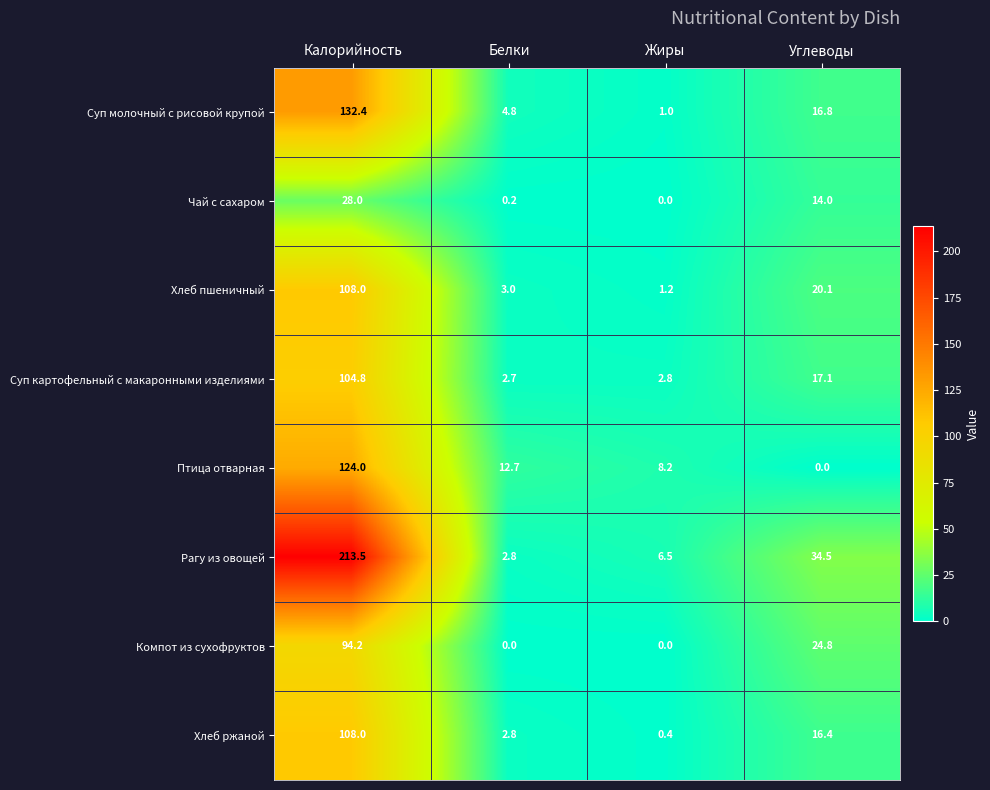

How many values in the Суп картофельный с макаронными изделиями series are below 17?

2